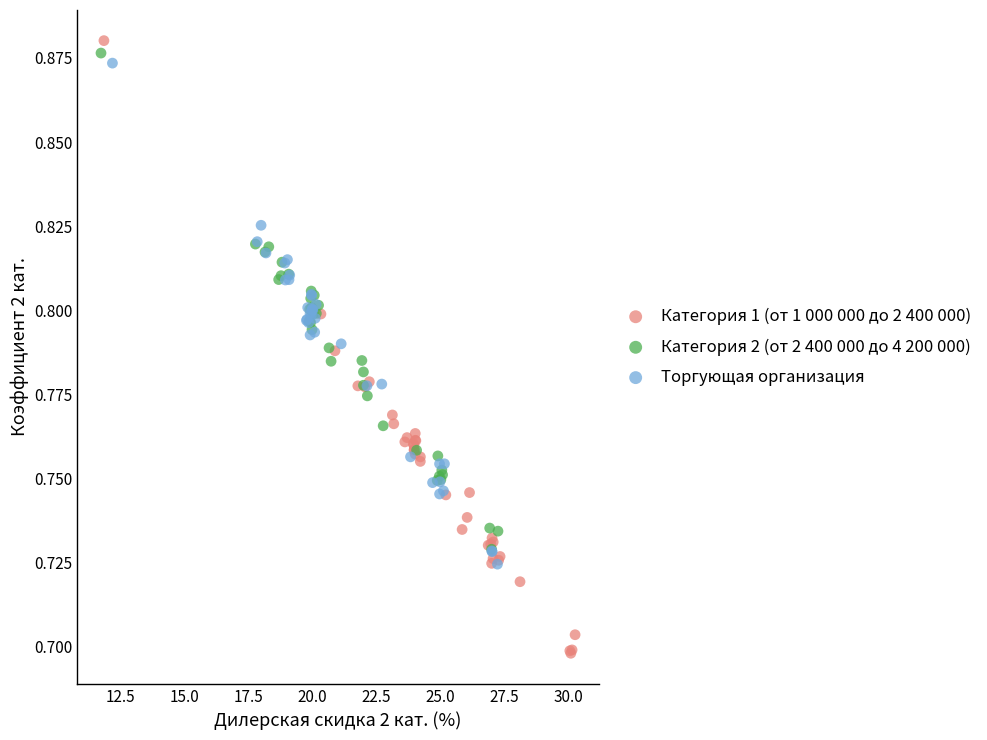

Which series has the widest spread of Y values?

Категория 1 (от 1 000 000 до 2 400 000)